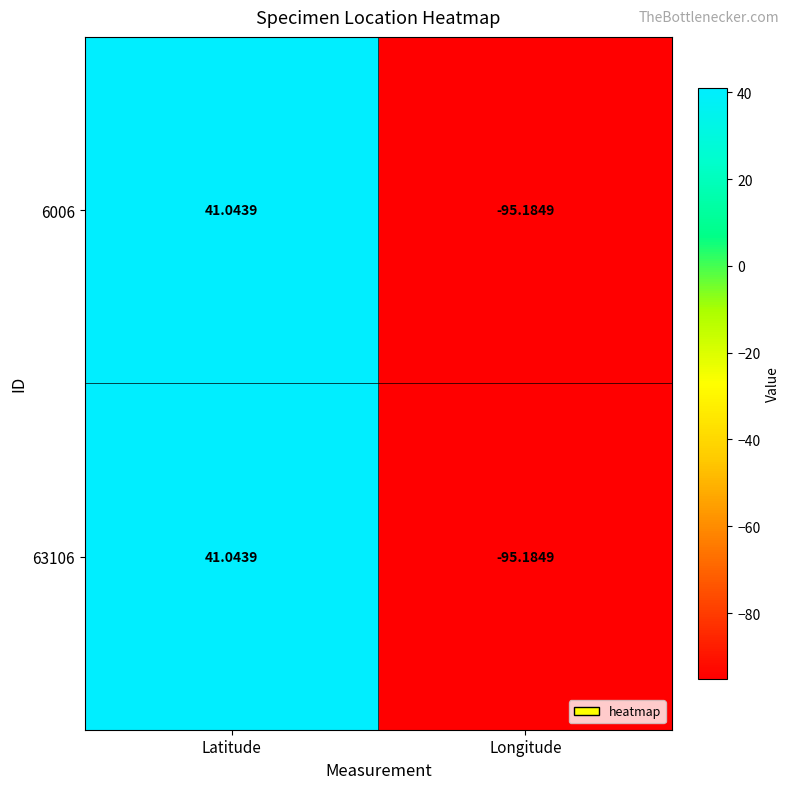

List the labels in order of 6006 value, smallest first.

Longitude, Latitude